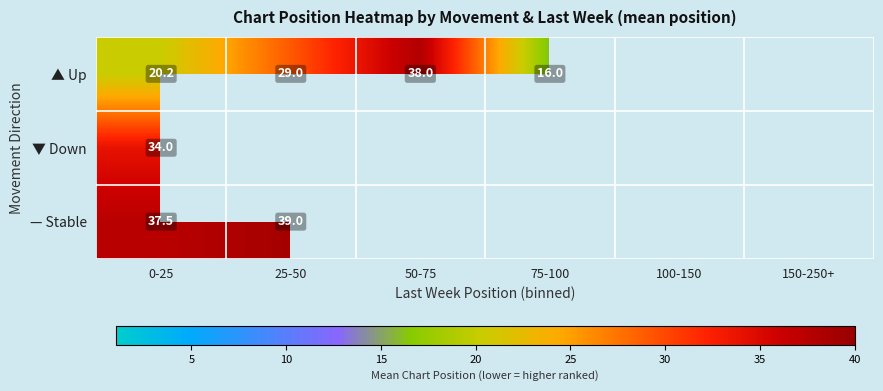

What is the maximum value shown in the chart?

39.0